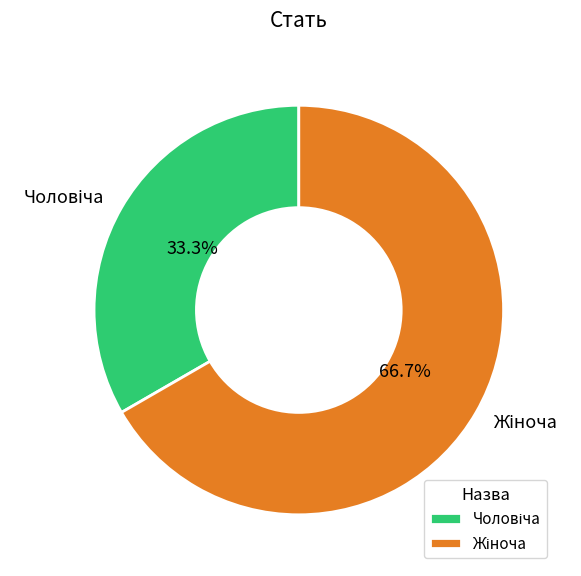

What is the smallest slice in the pie chart?

Чоловіча